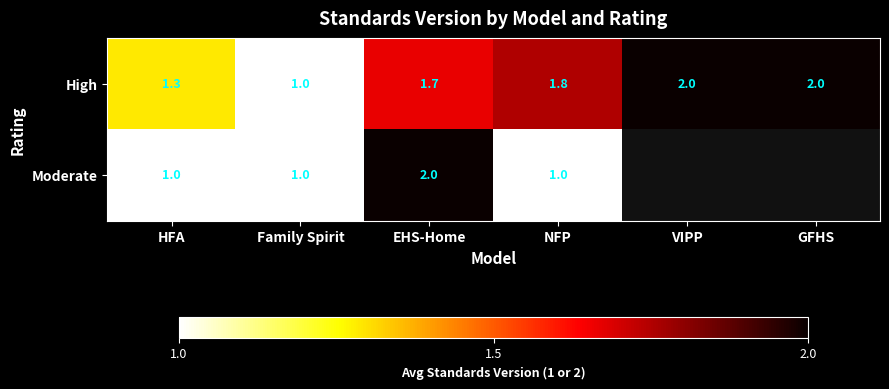

Where is High nearest to the value 1?

Family Spirit